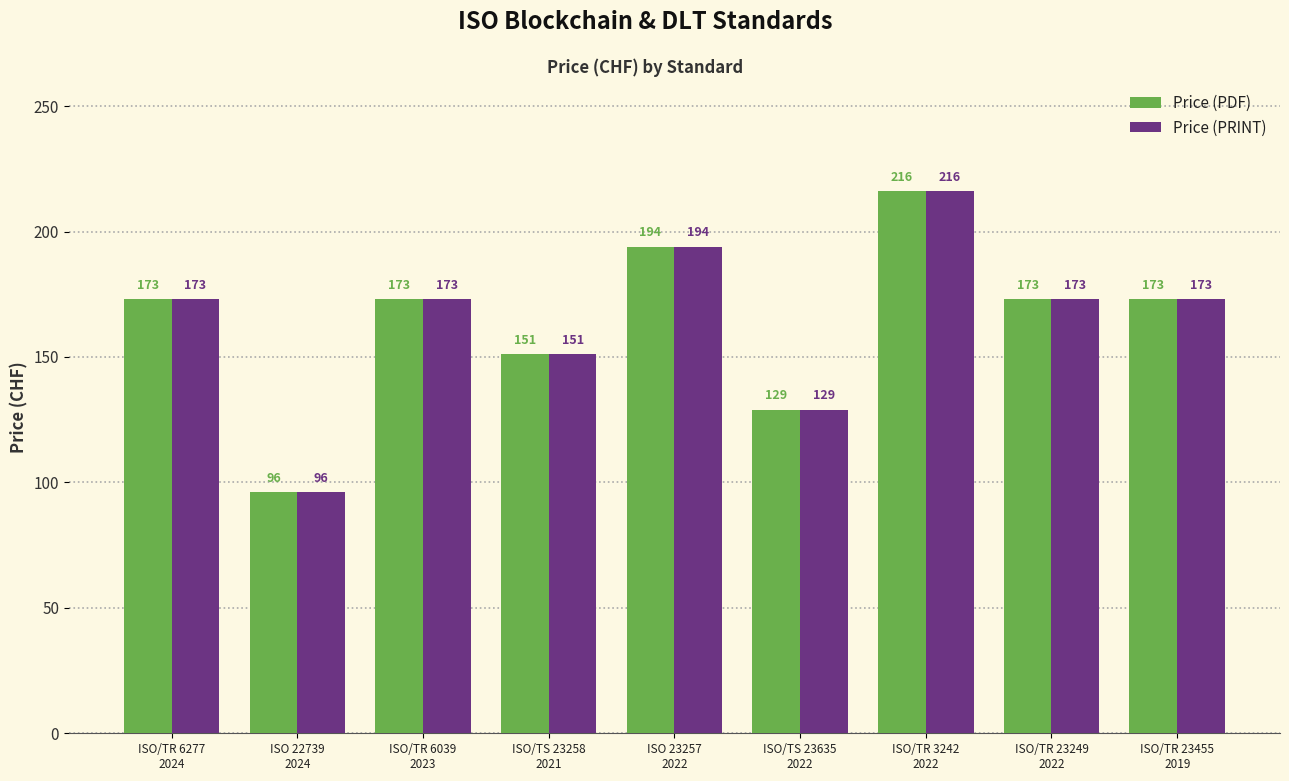

What is the difference between the maximum and minimum values in the Price (PDF) series?

120